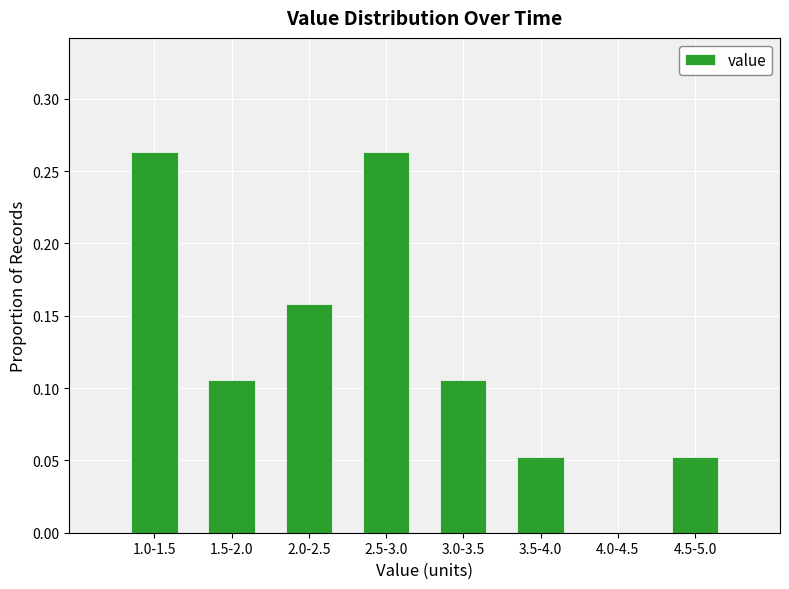

Between 2.0-2.5 and 4.5-5.0, which is larger?

2.0-2.5